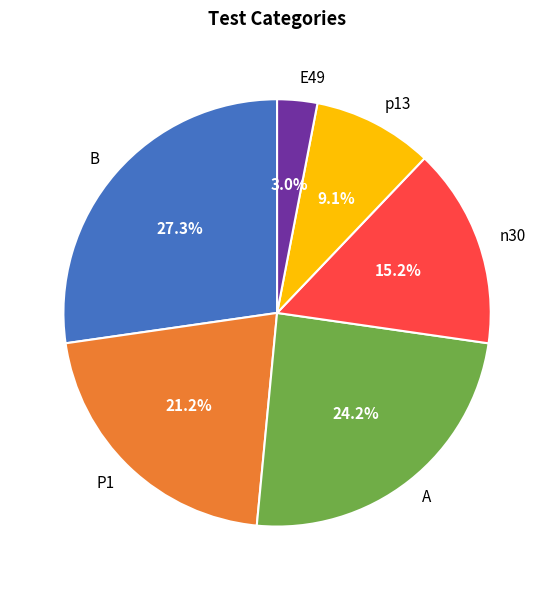

Which category has the biggest portion of the pie?

B